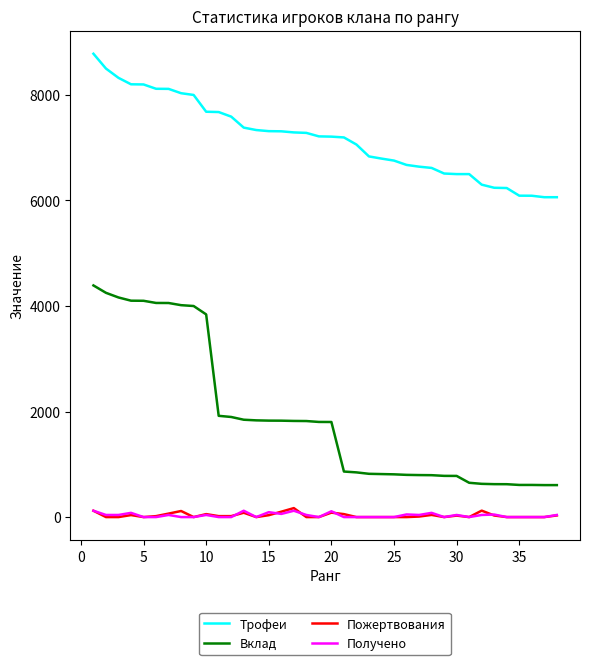

Which series has the widest spread of values?

Вклад